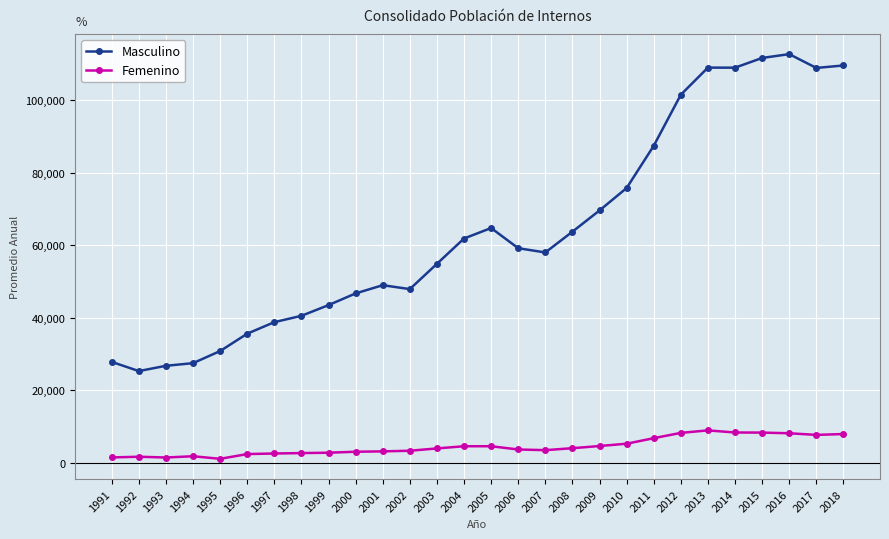

How many distinct data groups are displayed?

2